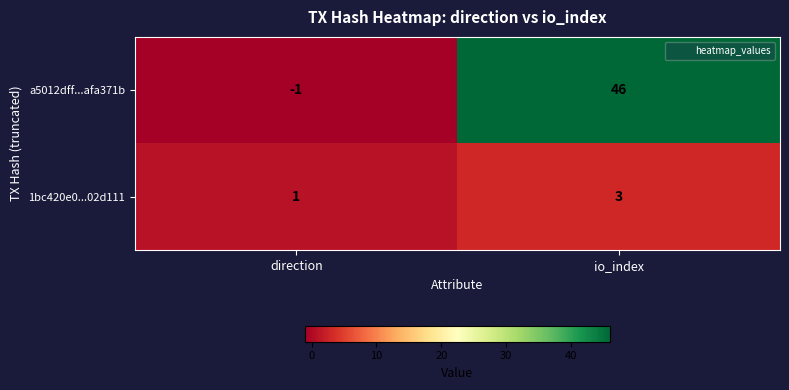

What is the sum of all a5012dff...afa371b values?

45